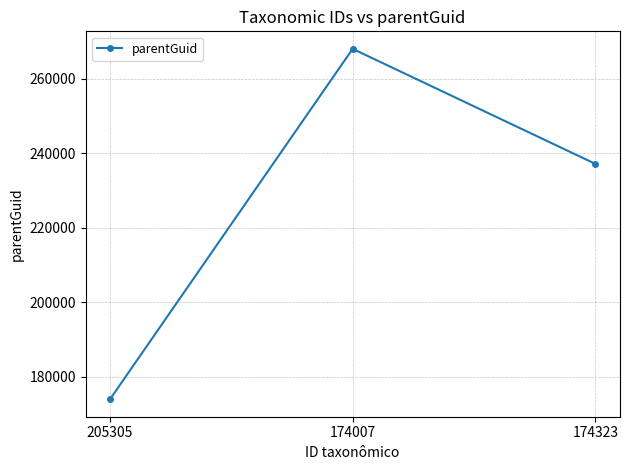

What is the approximate value at 174323, to the nearest 10?

237130